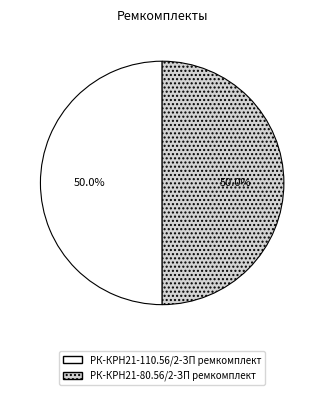

To the nearest percent, what is the combined percentage of РК-КРН21-80.56/2-ЗП ремкомплект and РК-КРН21-110.56/2-ЗП ремкомплект?

100%